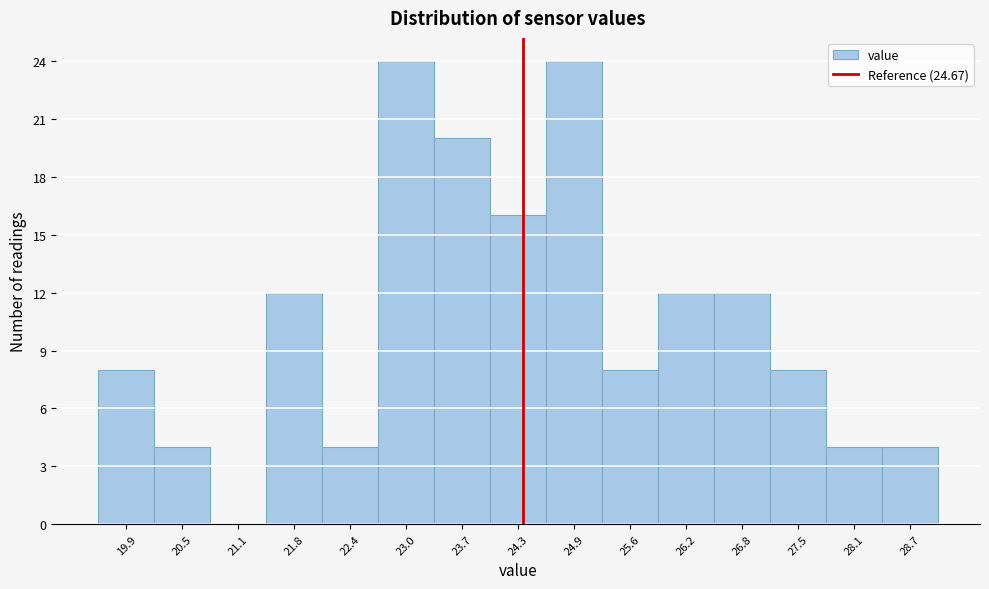

Reading left to right, what are all the values shown in this chart?

19.9=8	20.5=4	21.1=0	21.8=12	22.4=4	23.0=24	23.7=20	24.3=16	24.9=24	25.6=8	26.2=12	26.8=12	27.5=8	28.1=4	28.7=4